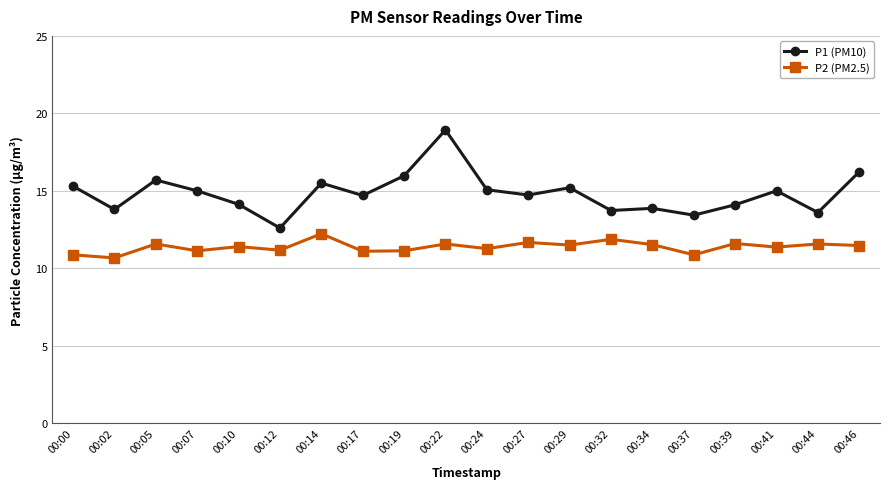

Where is the first local maximum for P1 (PM10)?

00:05